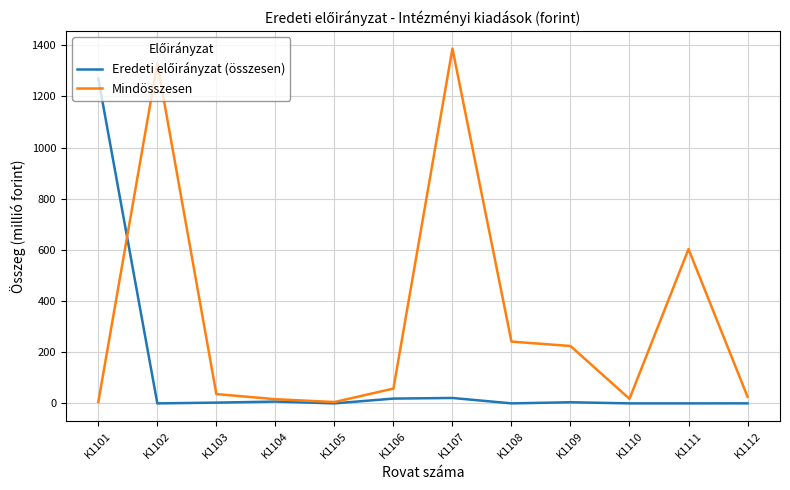

Which series has the largest total across all categories?

Mindösszesen